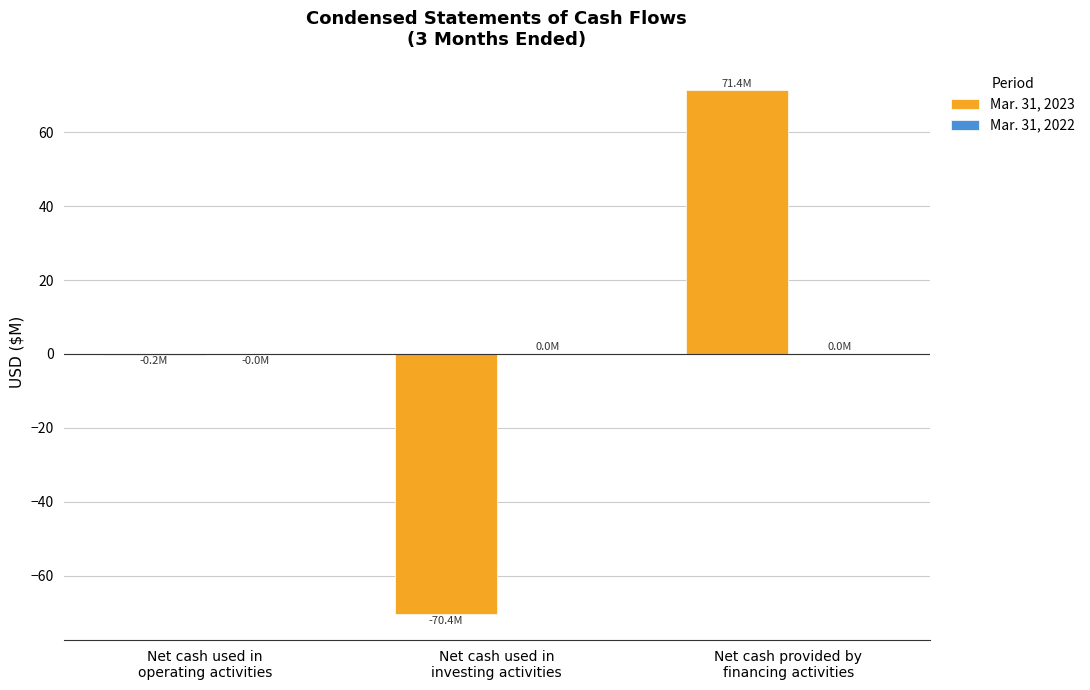

At which category is the sum across all series the highest?

Net cash provided by
financing activities